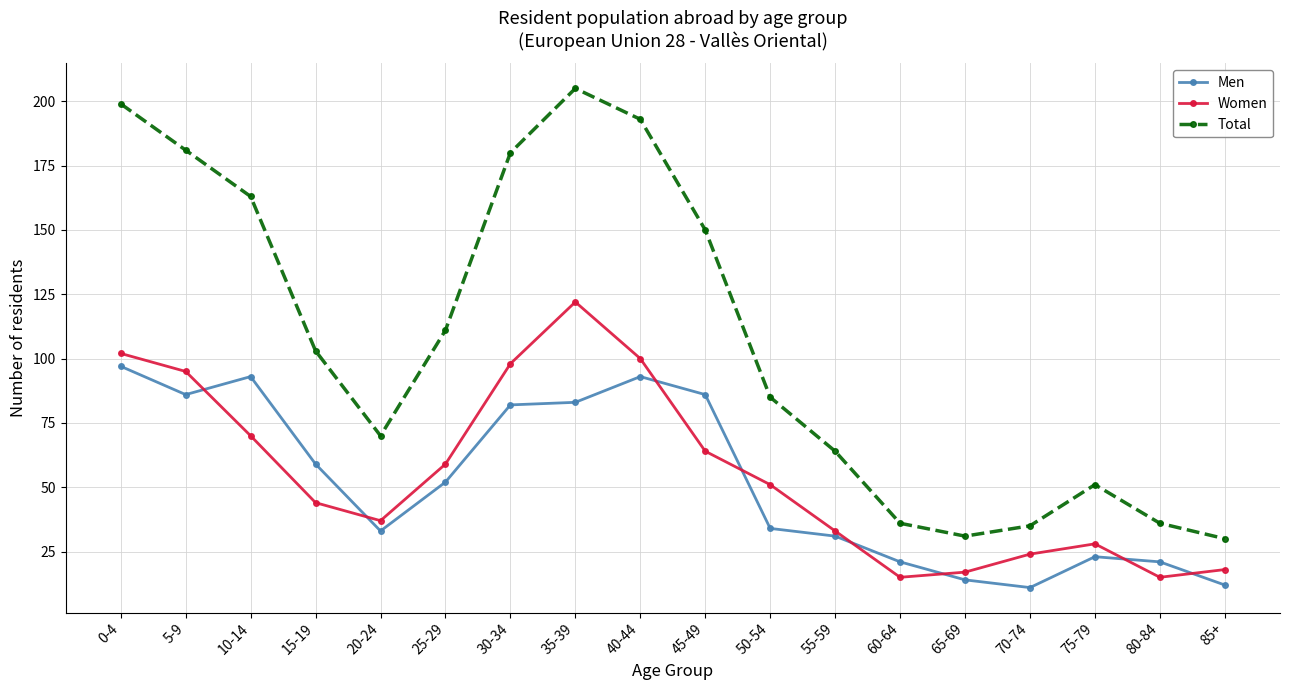

Is the value of Men at 5-9 greater than the value of Women at 35-39?

No